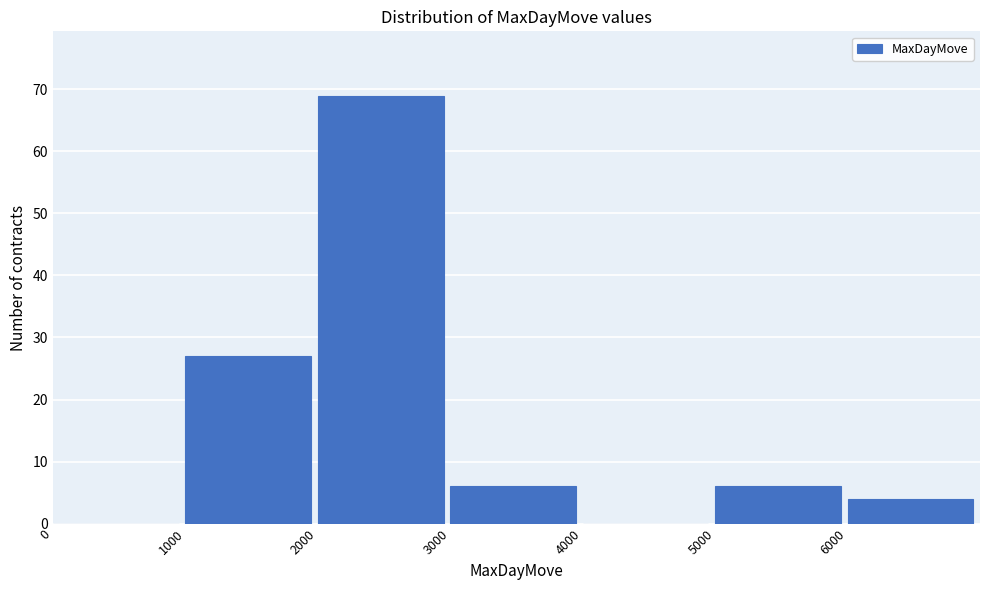

Reading left to right, transcribe this chart: for each bar, give the range it covers on the x-axis and its height. The values are not printed on the chart, so give them approximately, as read against the axis.

0 to 1000: 0
1000 to 2000: 27
2000 to 3000: 69
3000 to 4000: 6
4000 to 5000: 0
5000 to 6000: 6
6000 to 7000: 4